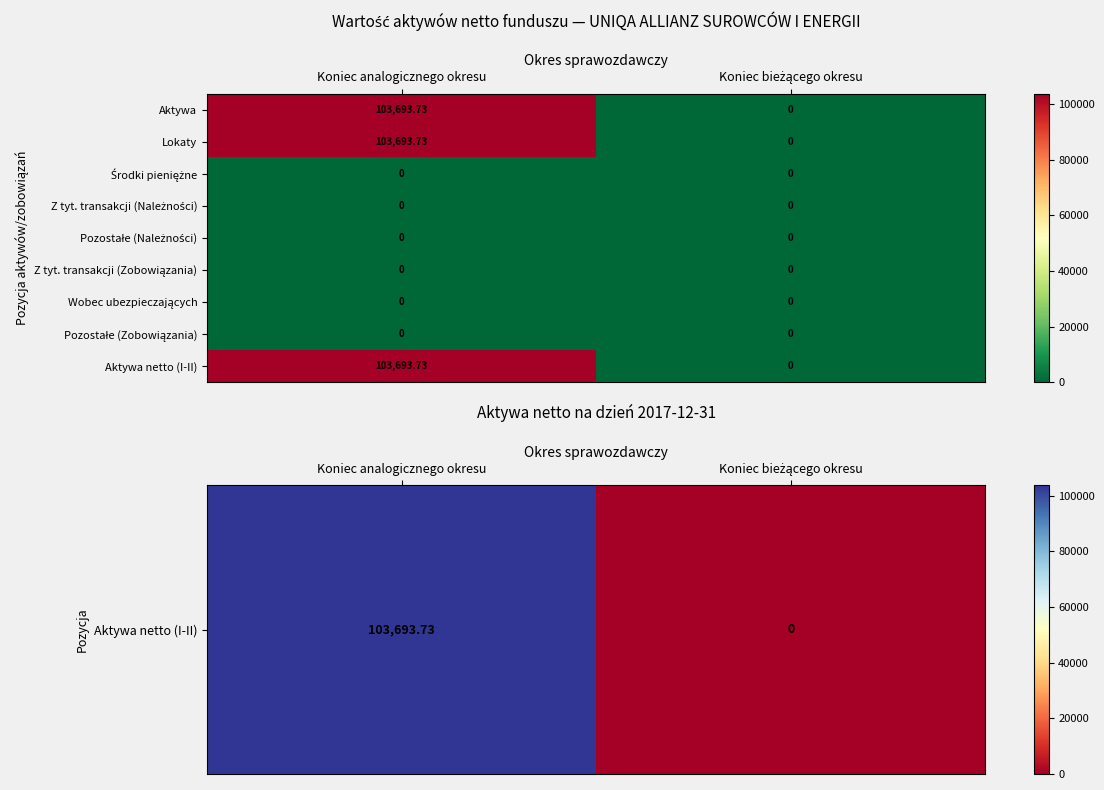

Which category has the highest value across all series?

Koniec analogicznego okresu